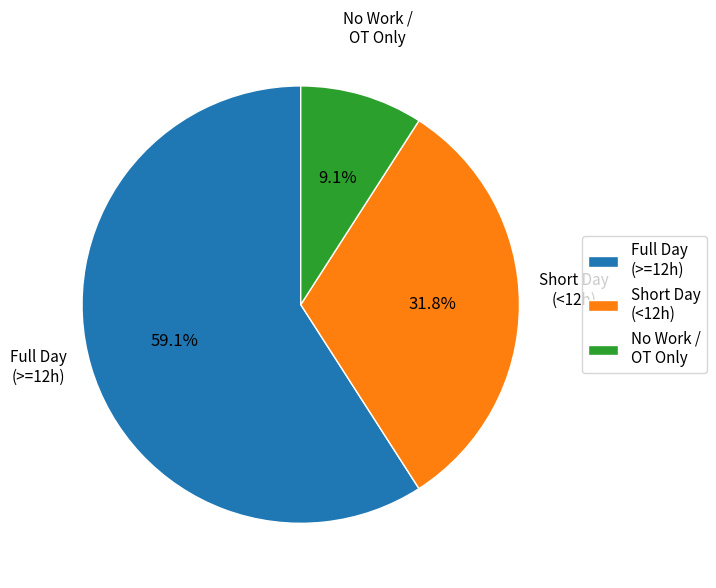

Which slice represents more than half of the pie?

Full Day (>=12h)